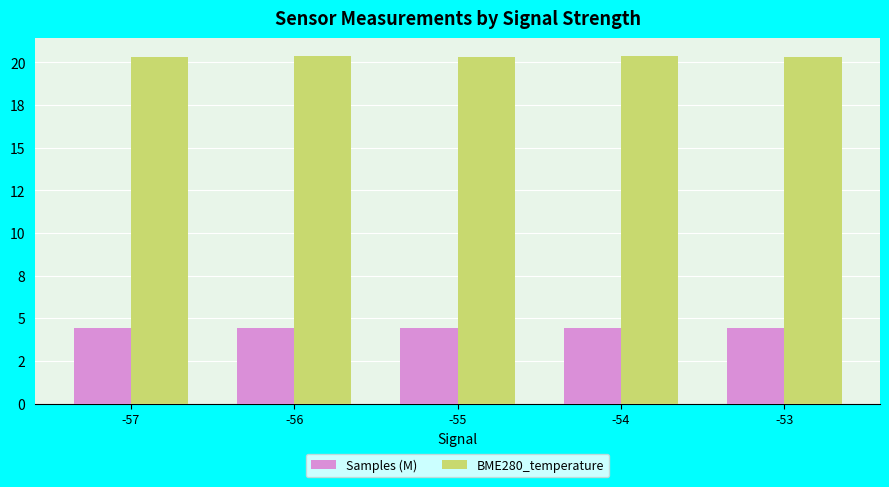

What is the value of the BME280_temperature bar at the 4th from the left?

20.4